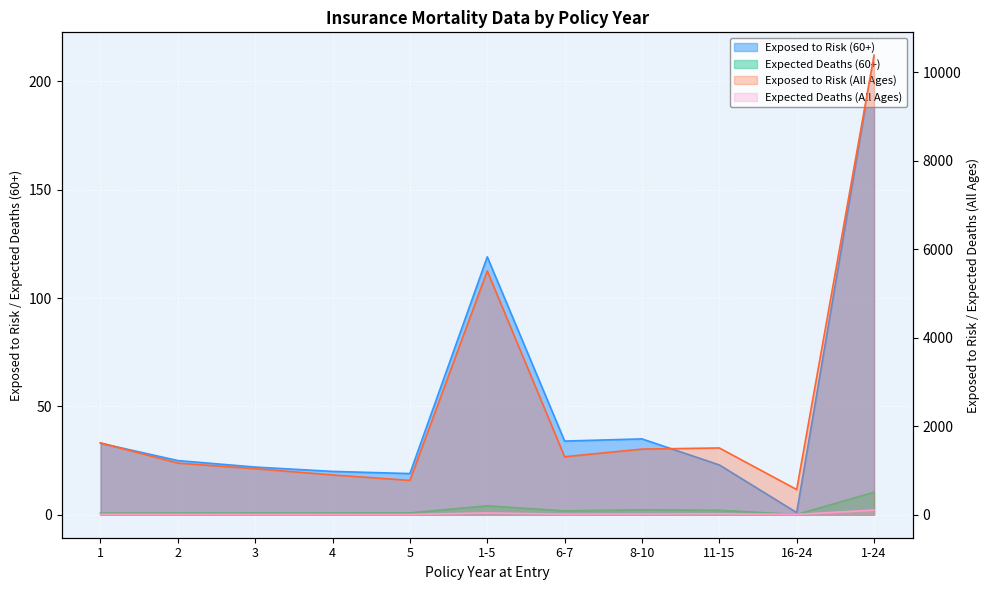

At which category does Exposed to Risk (60+) reach its first local peak?

1-5